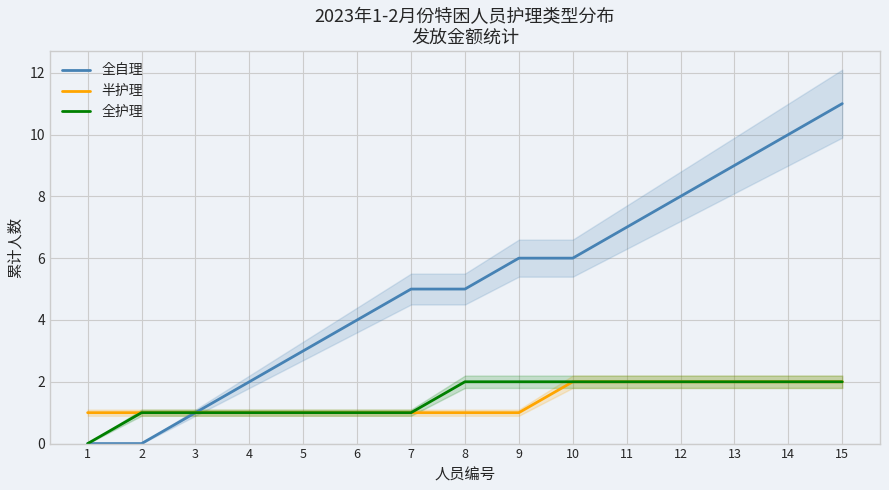

Is it true that 全自理 equals 6 at 9?

True